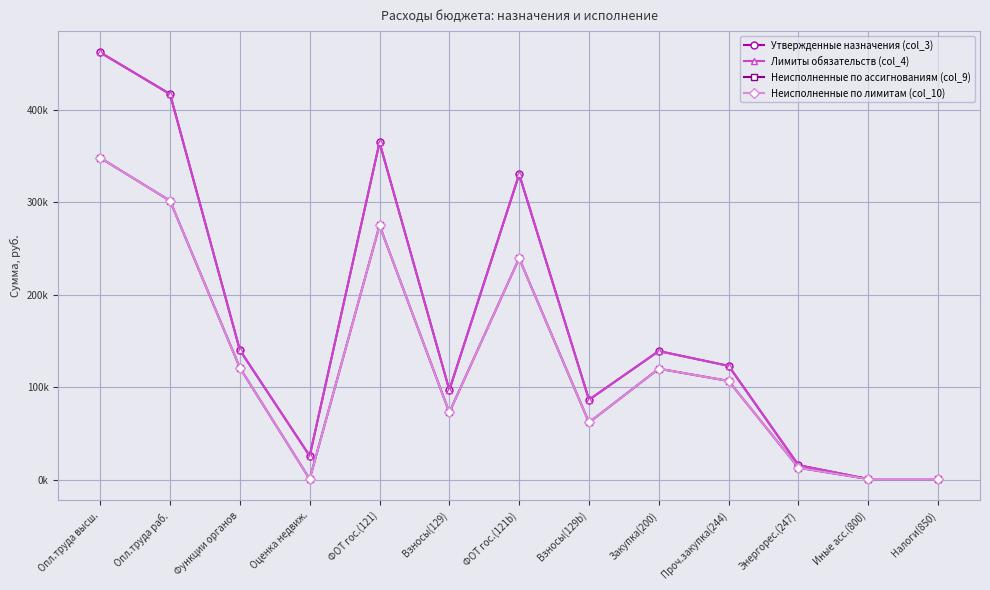

In Неисполненные по лимитам (col_10), how many points are lower than both neighbors (excluding endpoints)?

3